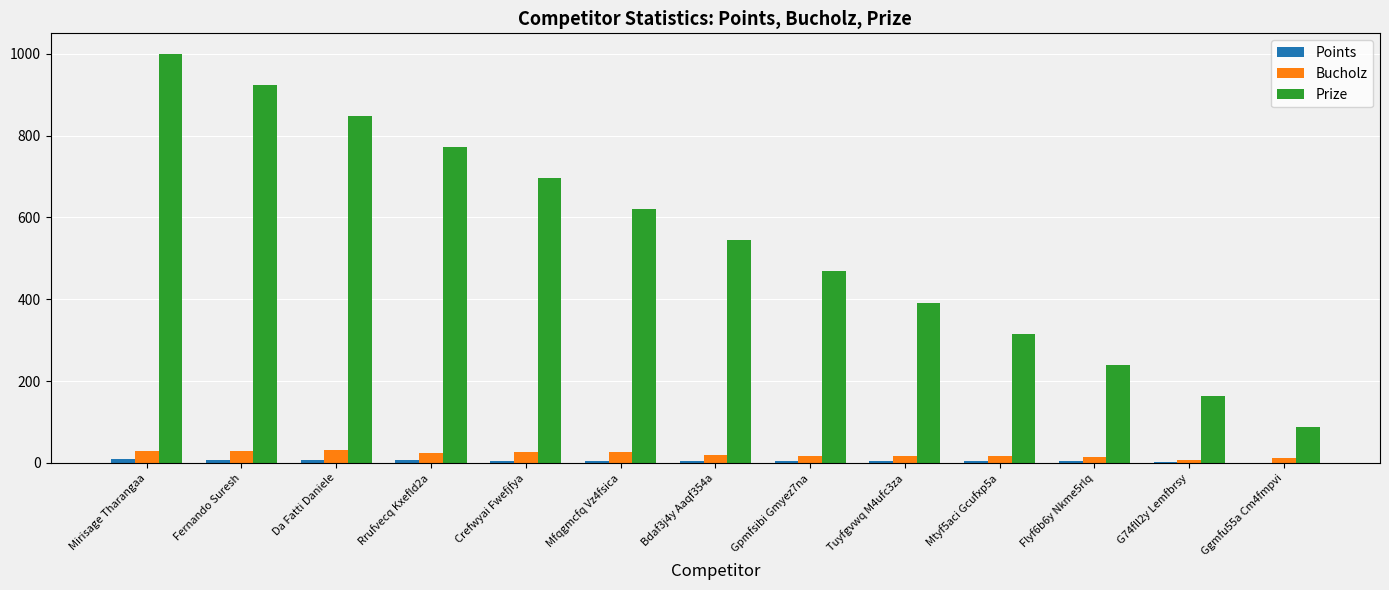

At which label does Prize reach its peak?

Mirisage Tharangaa